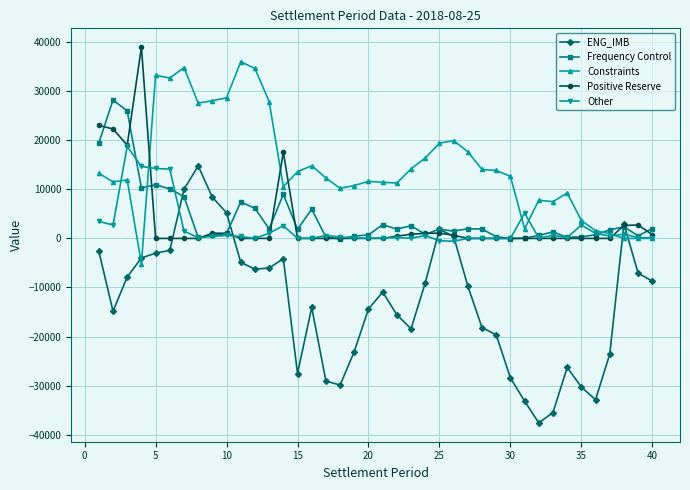

Which series has the largest total across all categories?

Constraints